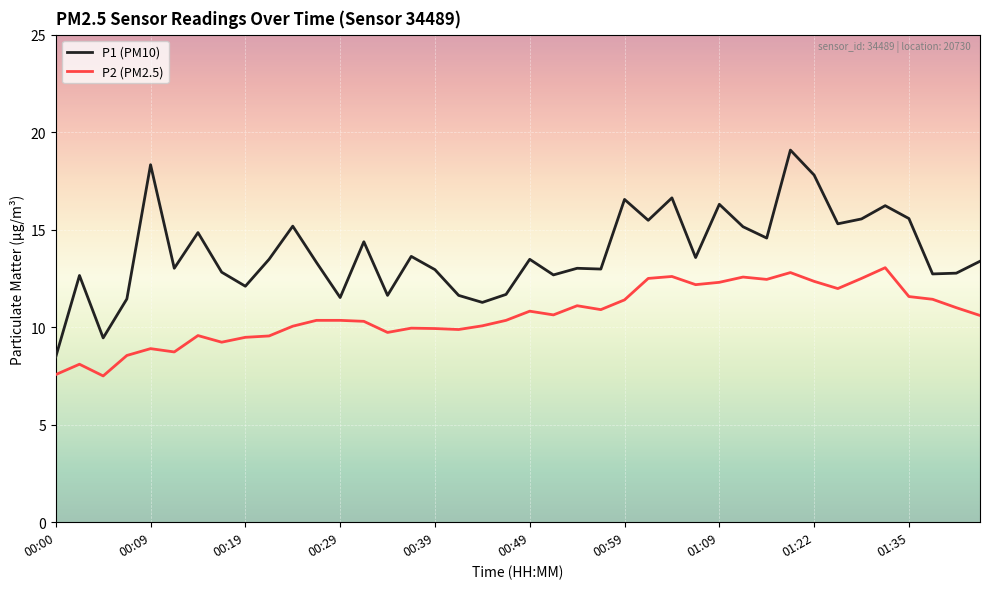

Which series has the largest total across all categories?

P1 (PM10)